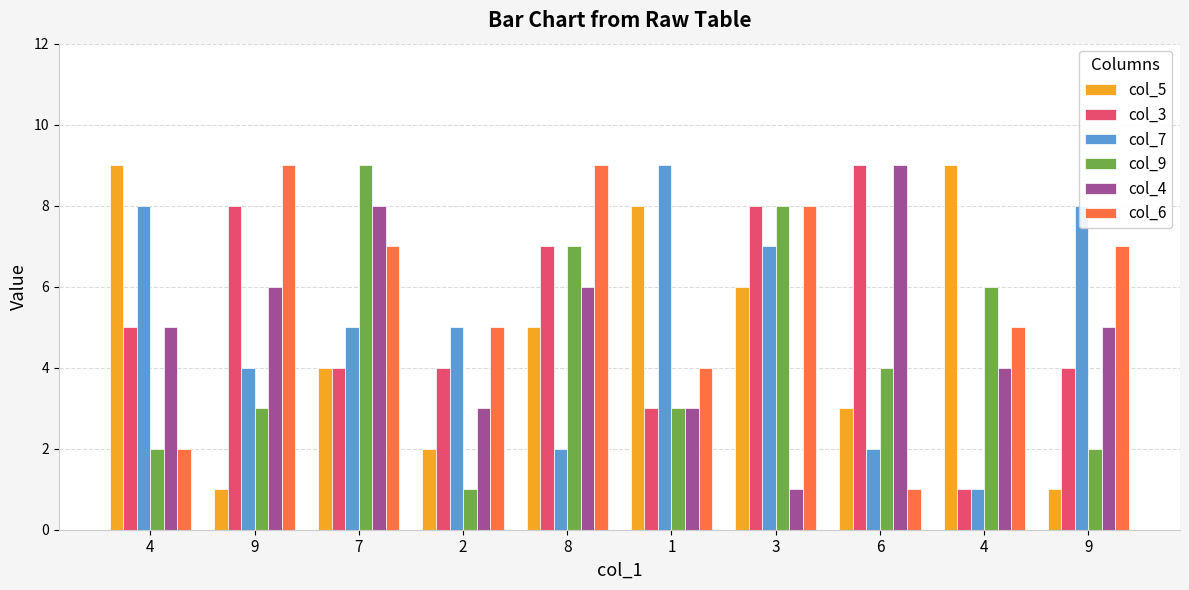

How many series are shown in this chart?

6